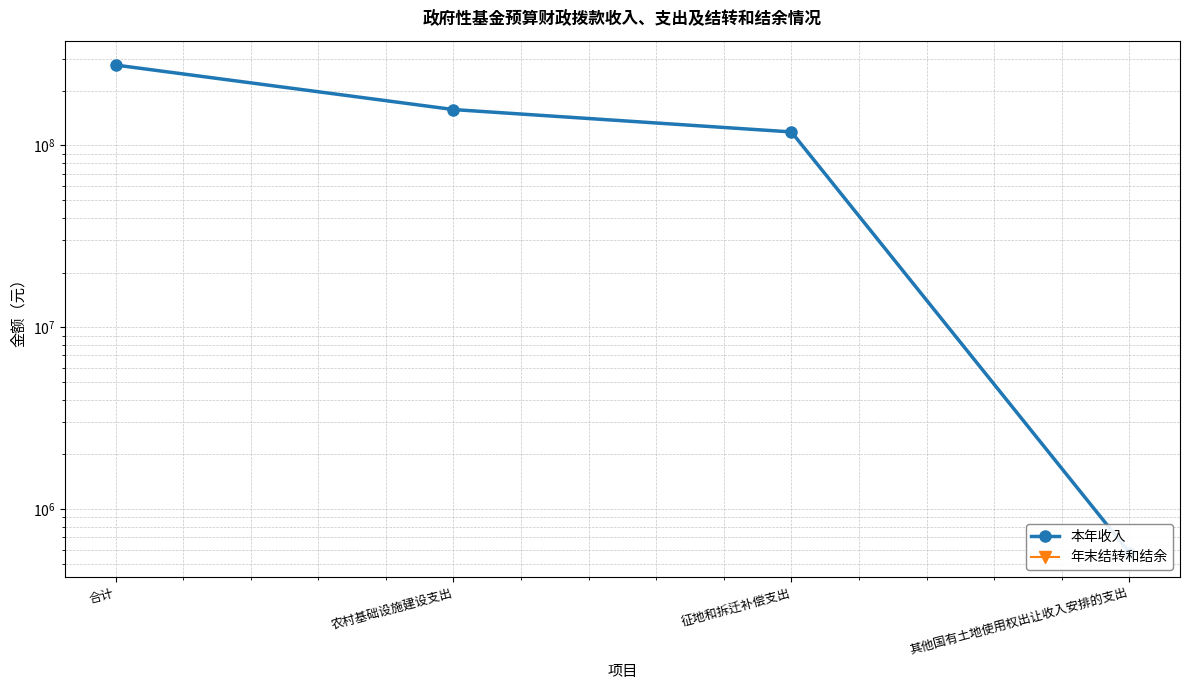

True or false: 年末结转和结余 and 本年收入 cross at least once.

False